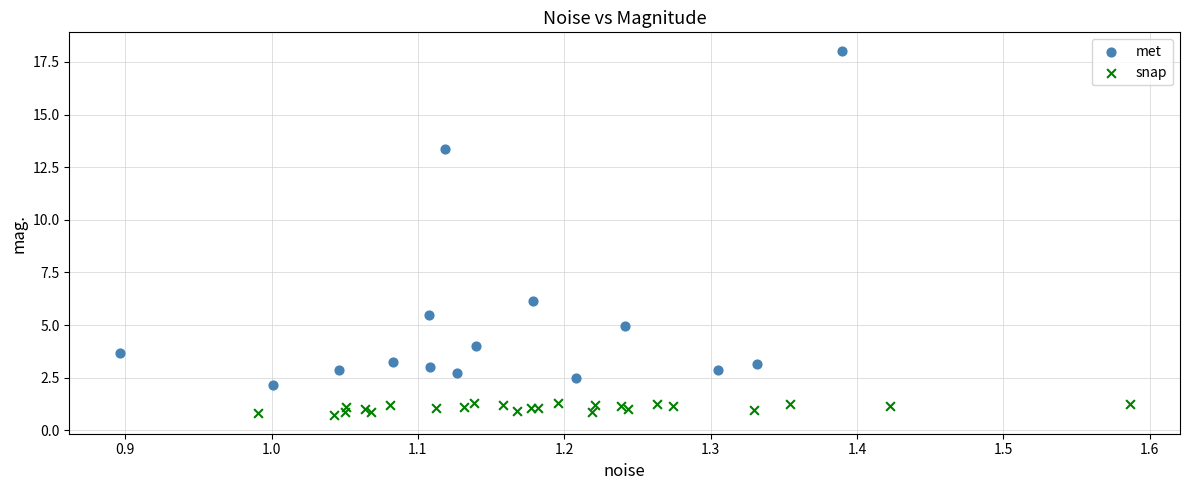

Which series has the largest Y range (max minus min)?

met